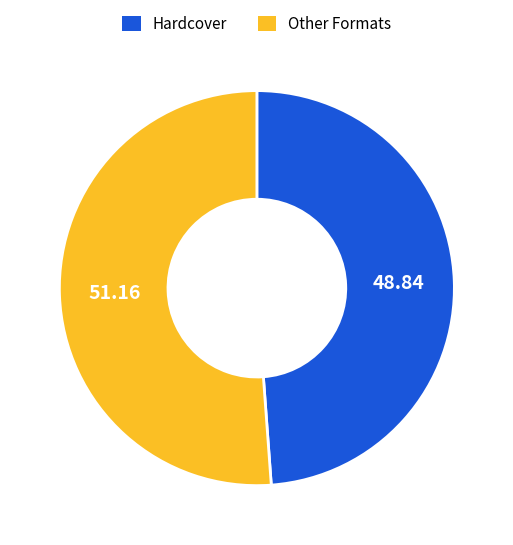

Is the sum of Hardcover and Other Formats greater than half?

Yes